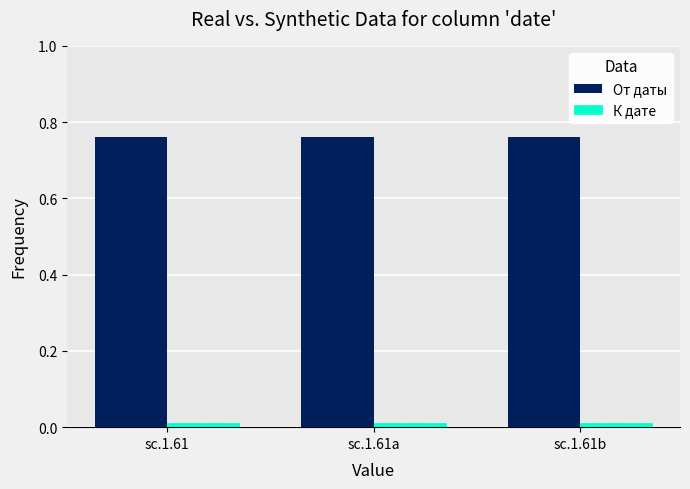

Is it true that От даты equals 1.2 at sc.1.61b?

False